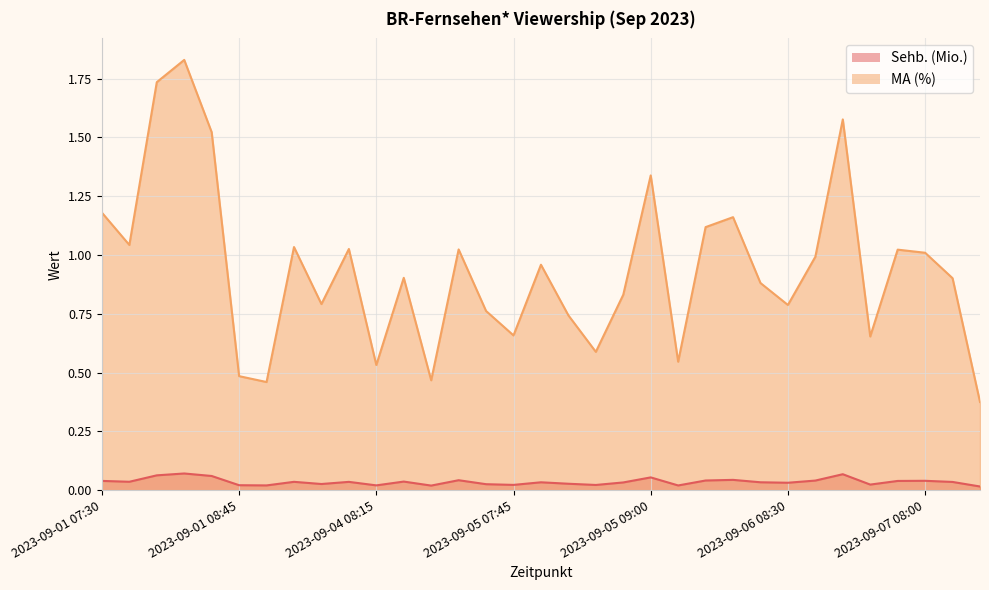

Reading left to right, transcribe all the data shown in this chart.

Sehb. (Mio.): 0.0	0.0	0.1	0.1	0.1	0.0	0.0	0.0	0.0	0.0	0.0	0.0	0.0	0.0	0.0	0.0	0.0	0.0	0.0	0.0	0.1	0.0	0.0	0.0	0.0	0.0	0.0	0.1	0.0	0.0	0.0	0.0	0.0
MA (%): 1.2	1.0	1.7	1.8	1.5	0.5	0.5	1.0	0.8	1.0	0.5	0.9	0.5	1.0	0.8	0.7	1.0	0.7	0.6	0.8	1.3	0.5	1.1	1.2	0.9	0.8	1.0	1.6	0.7	1.0	1.0	0.9	0.4